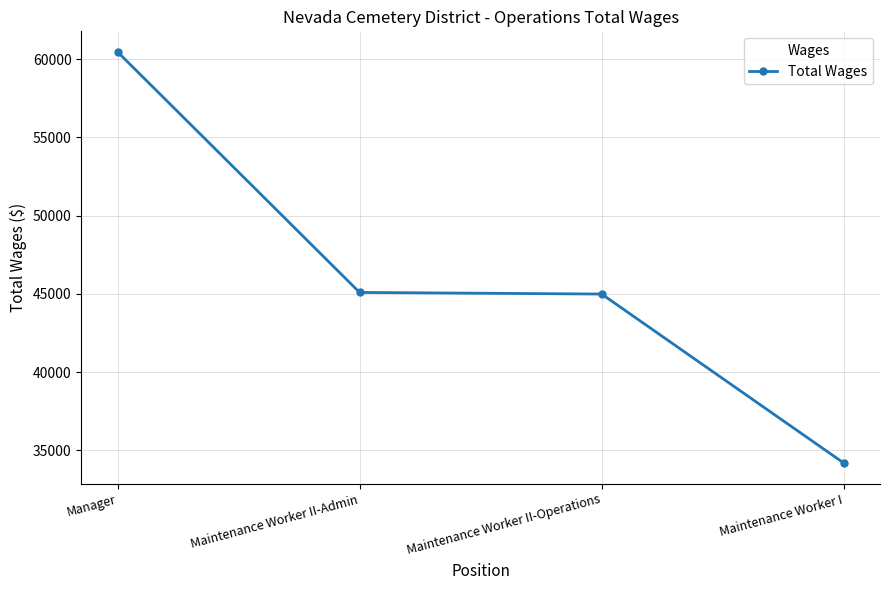

What is the minimum value shown in the chart?

34195